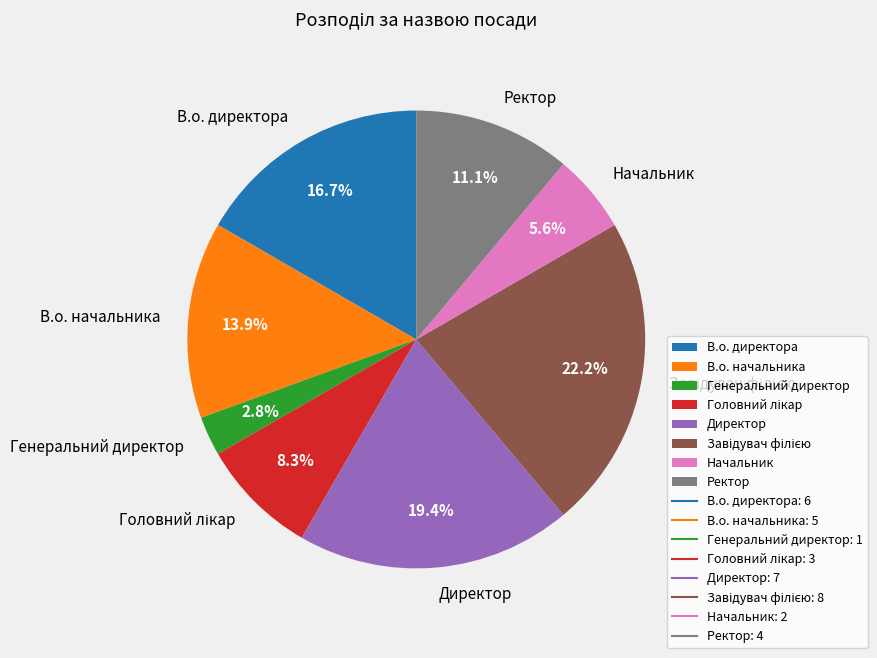

Does Генеральний директор account for over 50% of the chart?

No